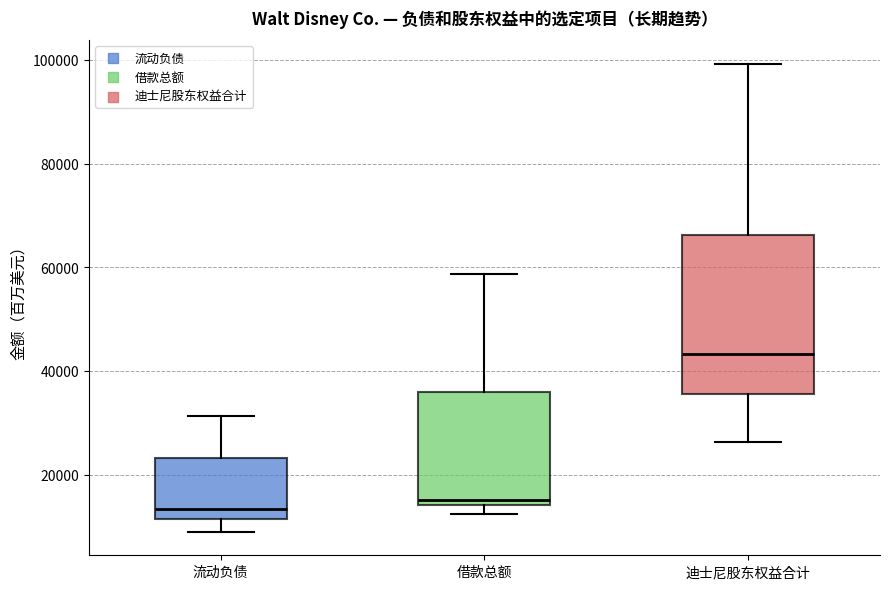

Where does the upper whisker of the box for 借款总额 end on the y-axis? The values are not printed on the chart, so give them approximately, as read against the axis.

58000